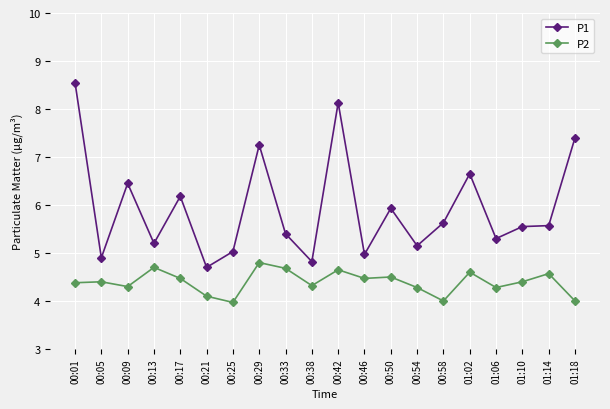

What is the difference between the P2 values at 00:38 and 01:10?

0.1